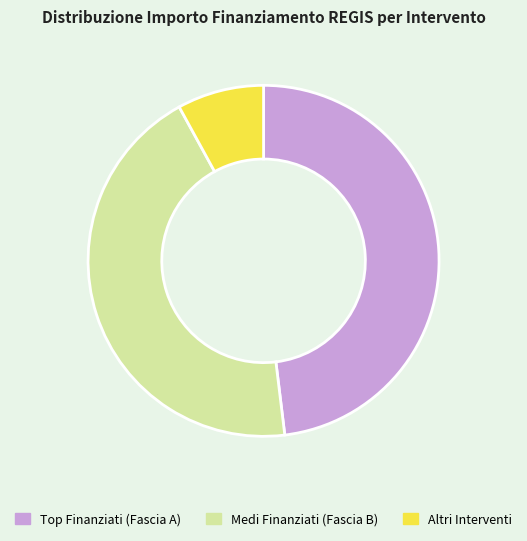

Is it true that Medi Finanziati (Fascia B) is 44% of the pie?

True